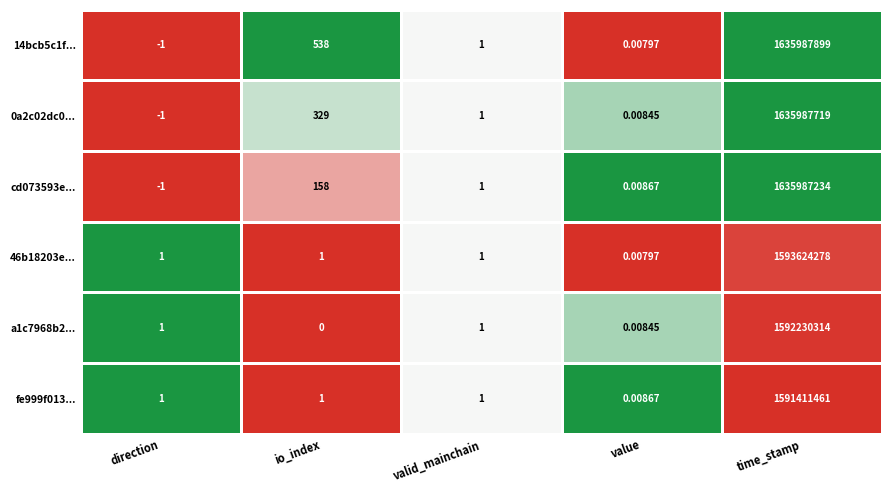

Which label corresponds to the largest value in the chart?

time_stamp